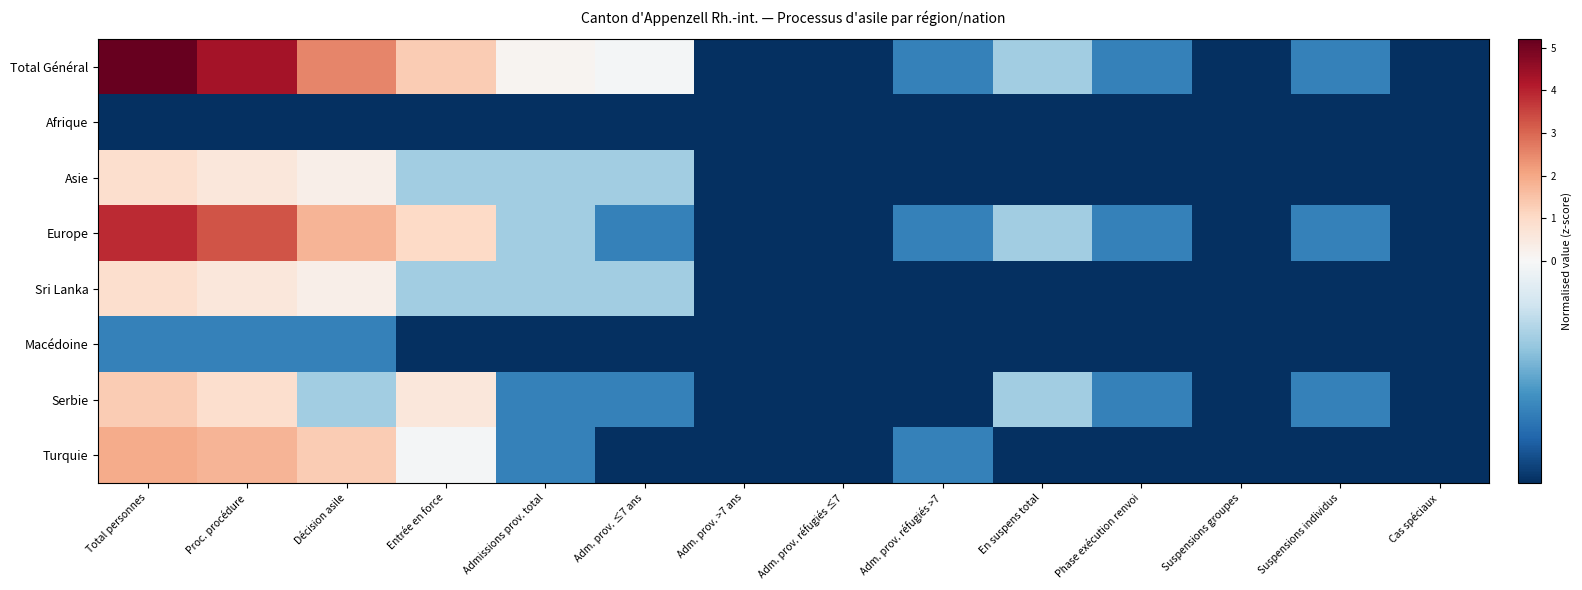

Reading left to right, what are all the values shown in this chart?

Total Général: Total personnes=5.2	Proc. procédure=4.3	Décision asile=2.5	Entrée en force=1.3	Admissions prov. total=0.1	Adm. prov. ≤7 ans=-0.0	Adm. prov. >7 ans=-0.5	Adm. prov. réfugiés ≤7=-0.5	Adm. prov. réfugiés >7=-0.3	En suspens total=-0.2	Phase exécution renvoi=-0.3	Suspensions groupes=-0.5	Suspensions individus=-0.3	Cas spéciaux=-0.5
Afrique: Total personnes=-0.5	Proc. procédure=-0.5	Décision asile=-0.5	Entrée en force=-0.5	Admissions prov. total=-0.5	Adm. prov. ≤7 ans=-0.5	Adm. prov. >7 ans=-0.5	Adm. prov. réfugiés ≤7=-0.5	Adm. prov. réfugiés >7=-0.5	En suspens total=-0.5	Phase exécution renvoi=-0.5	Suspensions groupes=-0.5	Suspensions individus=-0.5	Cas spéciaux=-0.5
Asie: Total personnes=0.9	Proc. procédure=0.6	Décision asile=0.3	Entrée en force=-0.2	Admissions prov. total=-0.2	Adm. prov. ≤7 ans=-0.2	Adm. prov. >7 ans=-0.5	Adm. prov. réfugiés ≤7=-0.5	Adm. prov. réfugiés >7=-0.5	En suspens total=-0.5	Phase exécution renvoi=-0.5	Suspensions groupes=-0.5	Suspensions individus=-0.5	Cas spéciaux=-0.5
Europe: Total personnes=3.9	Proc. procédure=3.3	Décision asile=1.8	Entrée en force=1.0	Admissions prov. total=-0.2	Adm. prov. ≤7 ans=-0.3	Adm. prov. >7 ans=-0.5	Adm. prov. réfugiés ≤7=-0.5	Adm. prov. réfugiés >7=-0.3	En suspens total=-0.2	Phase exécution renvoi=-0.3	Suspensions groupes=-0.5	Suspensions individus=-0.3	Cas spéciaux=-0.5
Sri Lanka: Total personnes=0.9	Proc. procédure=0.6	Décision asile=0.3	Entrée en force=-0.2	Admissions prov. total=-0.2	Adm. prov. ≤7 ans=-0.2	Adm. prov. >7 ans=-0.5	Adm. prov. réfugiés ≤7=-0.5	Adm. prov. réfugiés >7=-0.5	En suspens total=-0.5	Phase exécution renvoi=-0.5	Suspensions groupes=-0.5	Suspensions individus=-0.5	Cas spéciaux=-0.5
Macédoine: Total personnes=-0.3	Proc. procédure=-0.3	Décision asile=-0.3	Entrée en force=-0.5	Admissions prov. total=-0.5	Adm. prov. ≤7 ans=-0.5	Adm. prov. >7 ans=-0.5	Adm. prov. réfugiés ≤7=-0.5	Adm. prov. réfugiés >7=-0.5	En suspens total=-0.5	Phase exécution renvoi=-0.5	Suspensions groupes=-0.5	Suspensions individus=-0.5	Cas spéciaux=-0.5
Serbie: Total personnes=1.3	Proc. procédure=0.9	Décision asile=-0.2	Entrée en force=0.6	Admissions prov. total=-0.3	Adm. prov. ≤7 ans=-0.3	Adm. prov. >7 ans=-0.5	Adm. prov. réfugiés ≤7=-0.5	Adm. prov. réfugiés >7=-0.5	En suspens total=-0.2	Phase exécution renvoi=-0.3	Suspensions groupes=-0.5	Suspensions individus=-0.3	Cas spéciaux=-0.5
Turquie: Total personnes=1.9	Proc. procédure=1.8	Décision asile=1.3	Entrée en force=-0.0	Admissions prov. total=-0.3	Adm. prov. ≤7 ans=-0.5	Adm. prov. >7 ans=-0.5	Adm. prov. réfugiés ≤7=-0.5	Adm. prov. réfugiés >7=-0.3	En suspens total=-0.5	Phase exécution renvoi=-0.5	Suspensions groupes=-0.5	Suspensions individus=-0.5	Cas spéciaux=-0.5